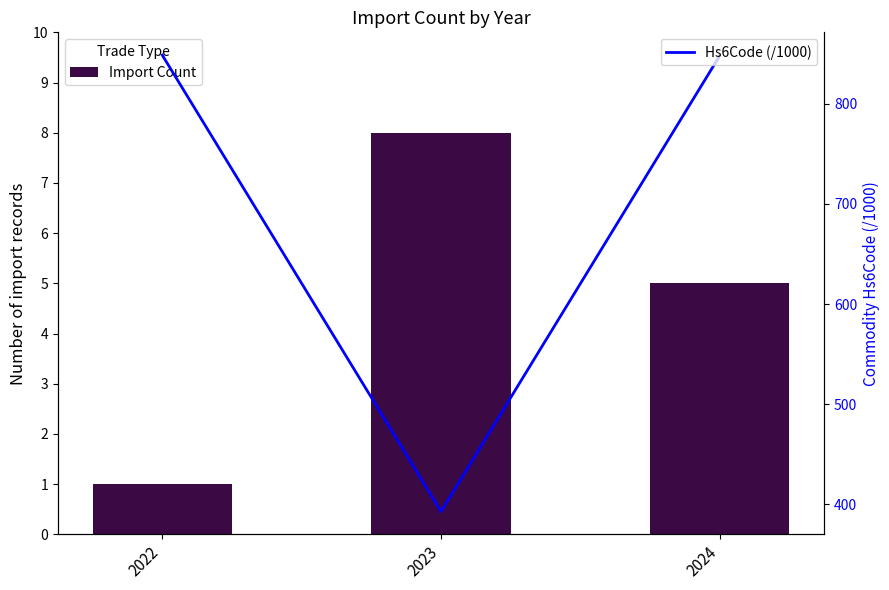

What is the average value of the Import Count series?

4.7